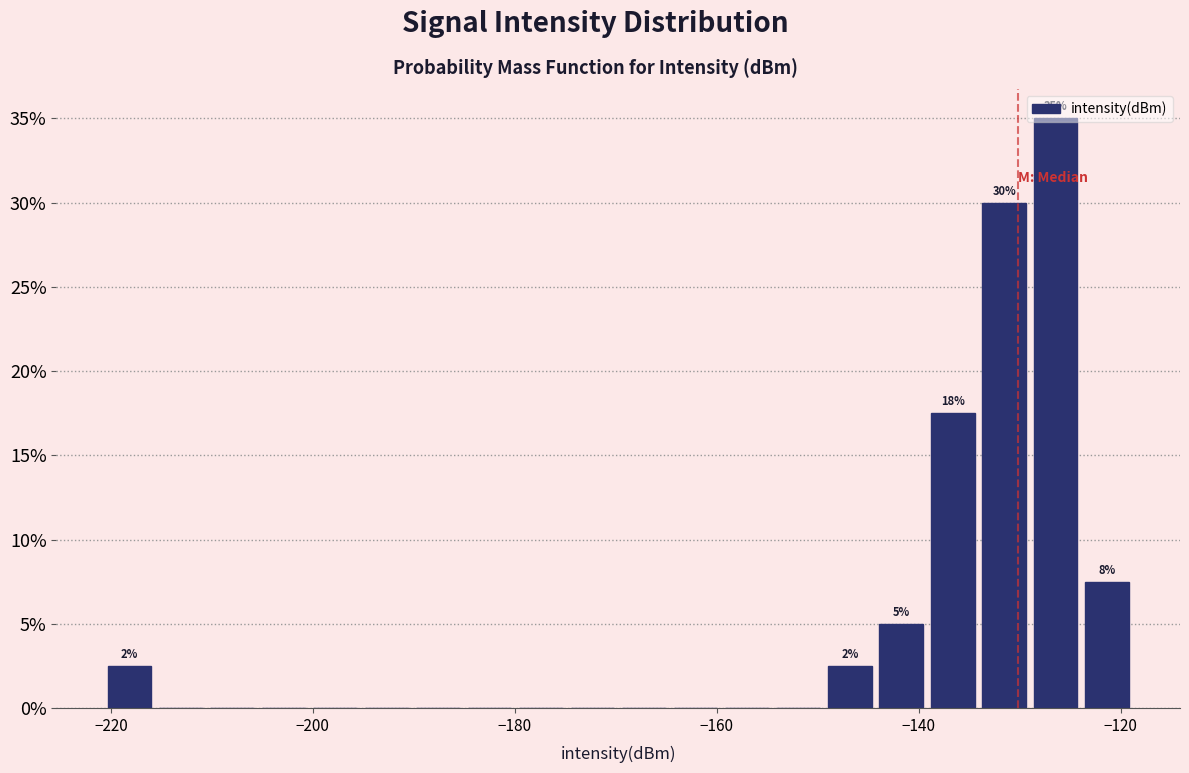

Read against the x-axis, roughly where is the centre of the tallest bar?

-126